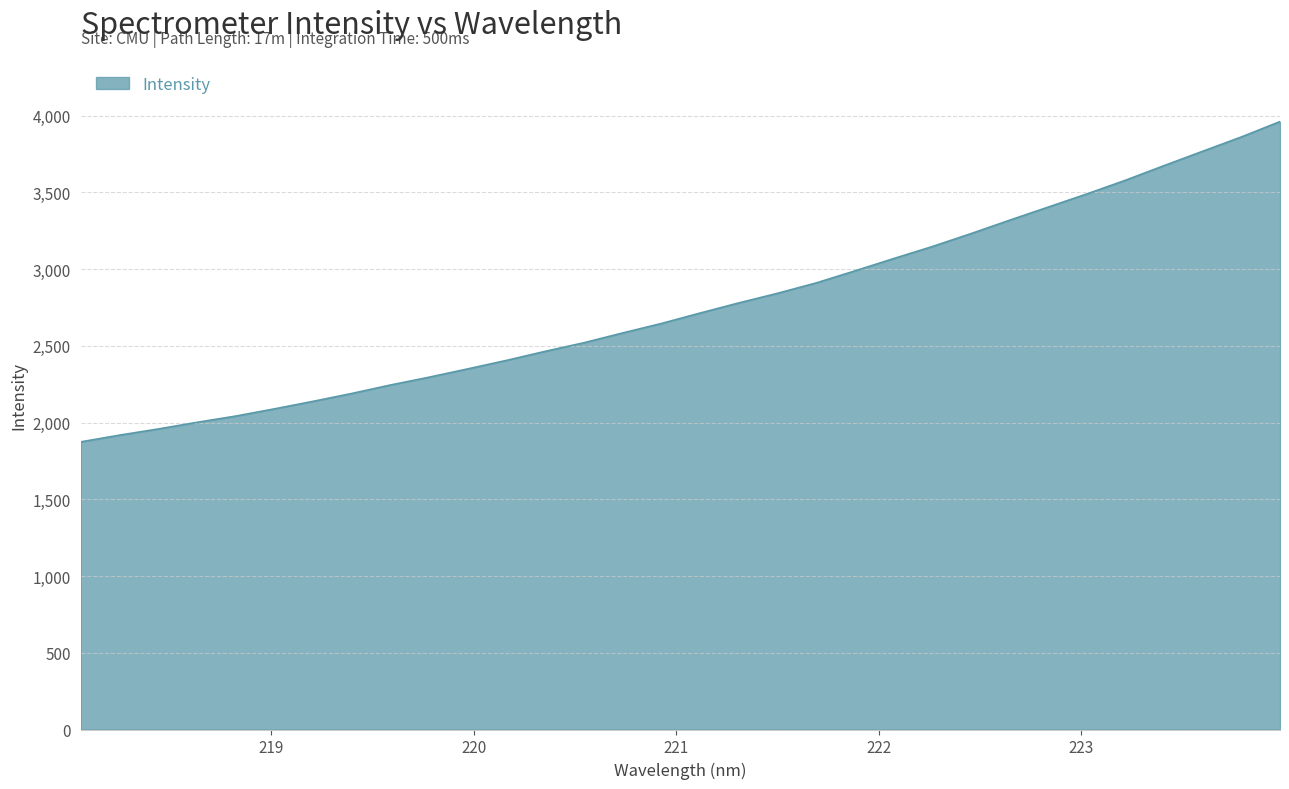

What is the difference between the maximum and minimum values?

2087.1